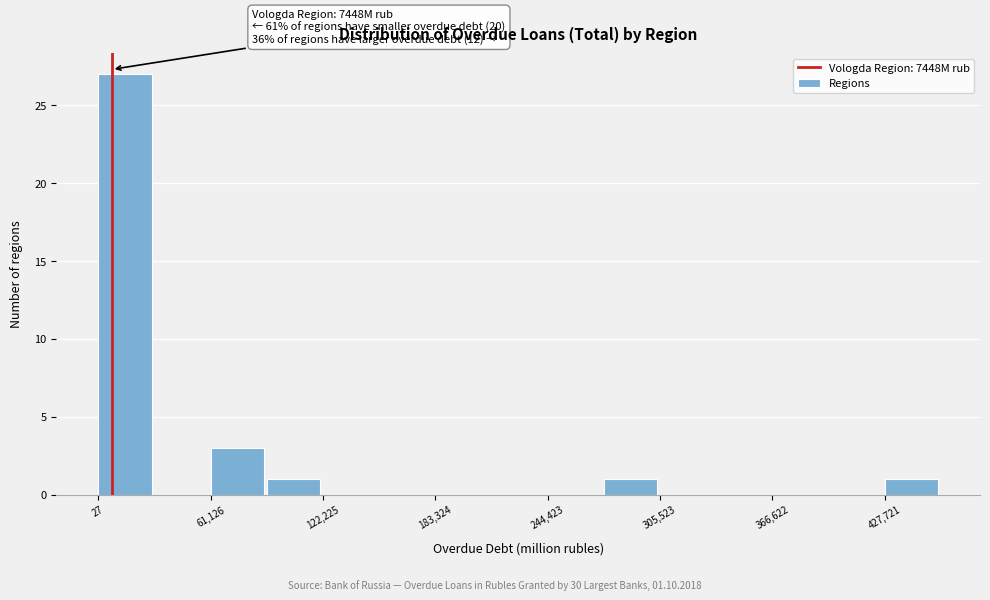

Around what value on the x-axis is the tallest bar? Give the approximate position of its centre, as read against the axis.

10000